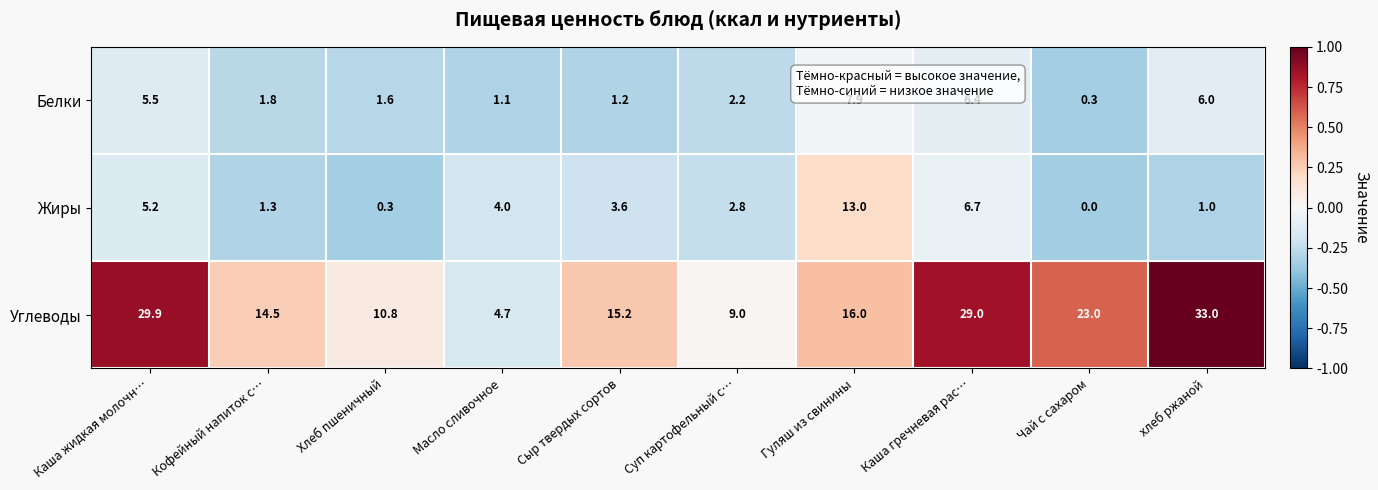

Count the number of data series in this chart.

3